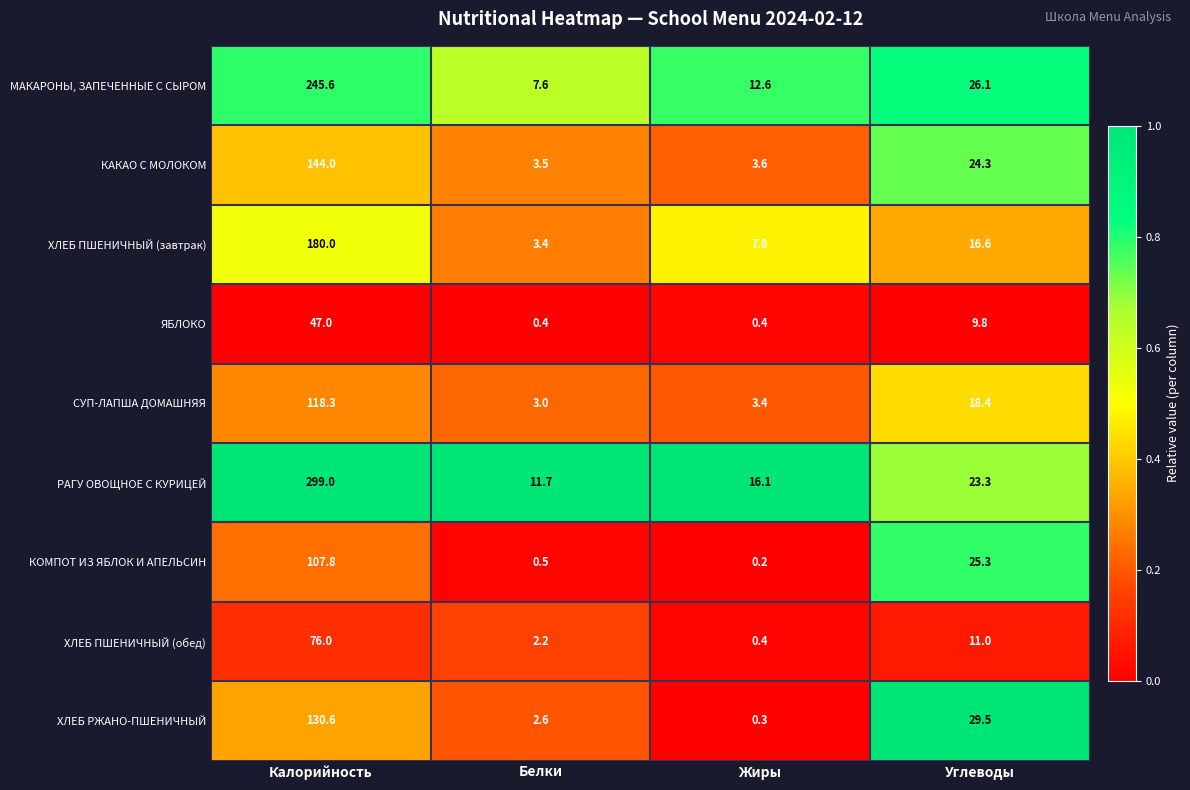

Is it true that ХЛЕБ ПШЕНИЧНЫЙ (обед) equals 25.7 at Калорийность?

False